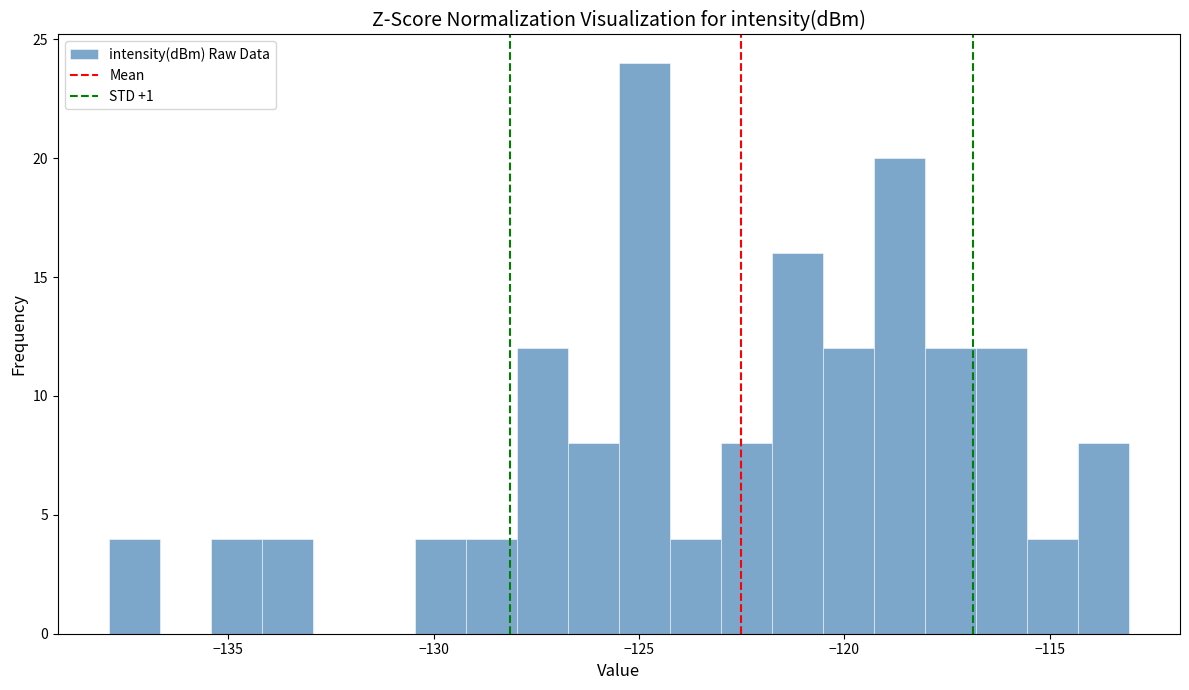

Read against the x-axis, roughly where is the centre of the tallest bar?

-125.0